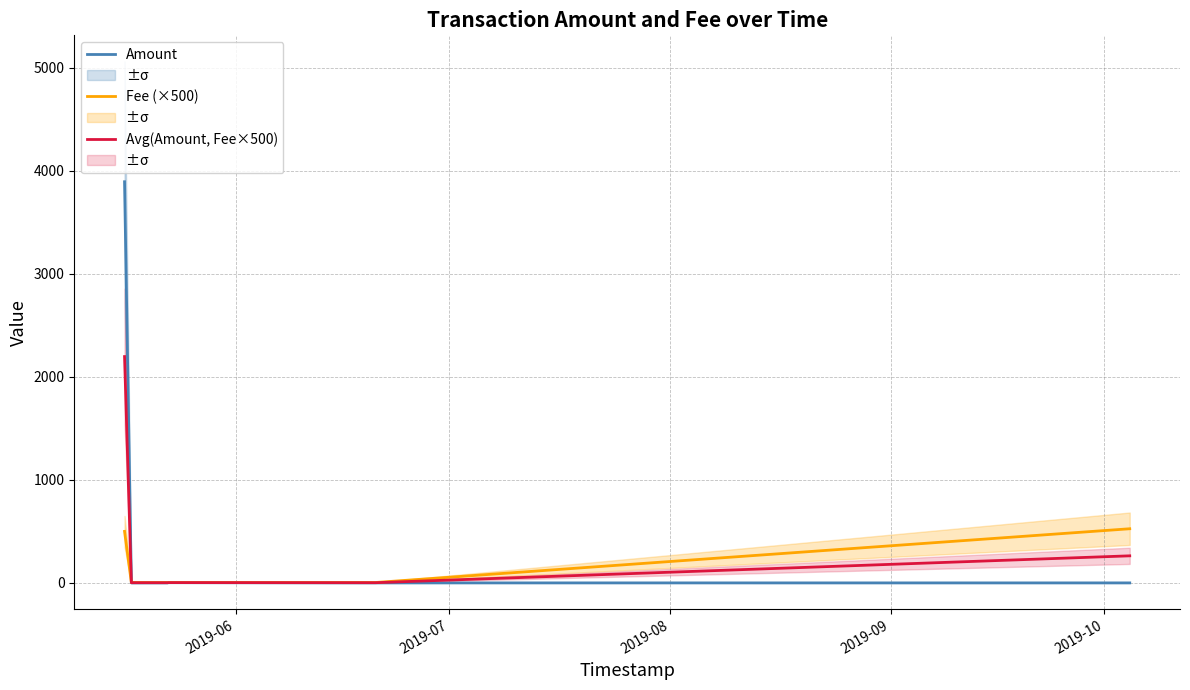

What is the maximum value for Amount?

3893.6